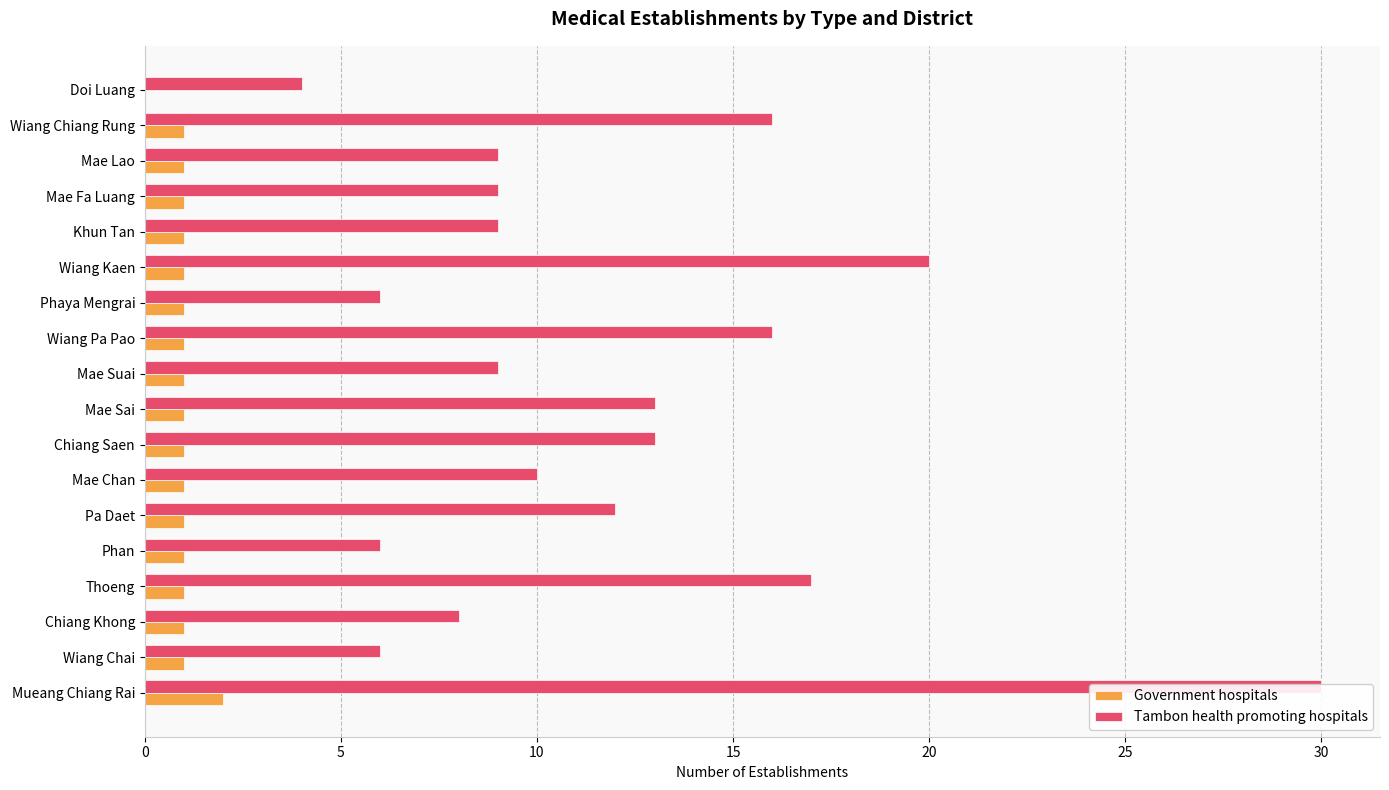

List the series in order of their overall mean, lowest first.

Government hospitals, Tambon health promoting hospitals